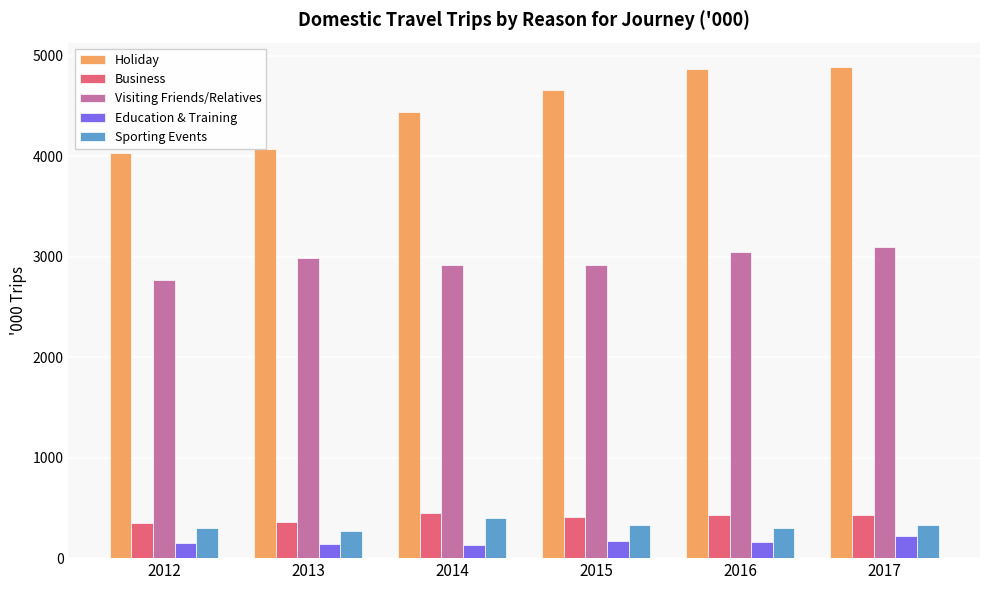

Is the value of Education & Training at 2017 greater than the value of Sporting Events at 2015?

No